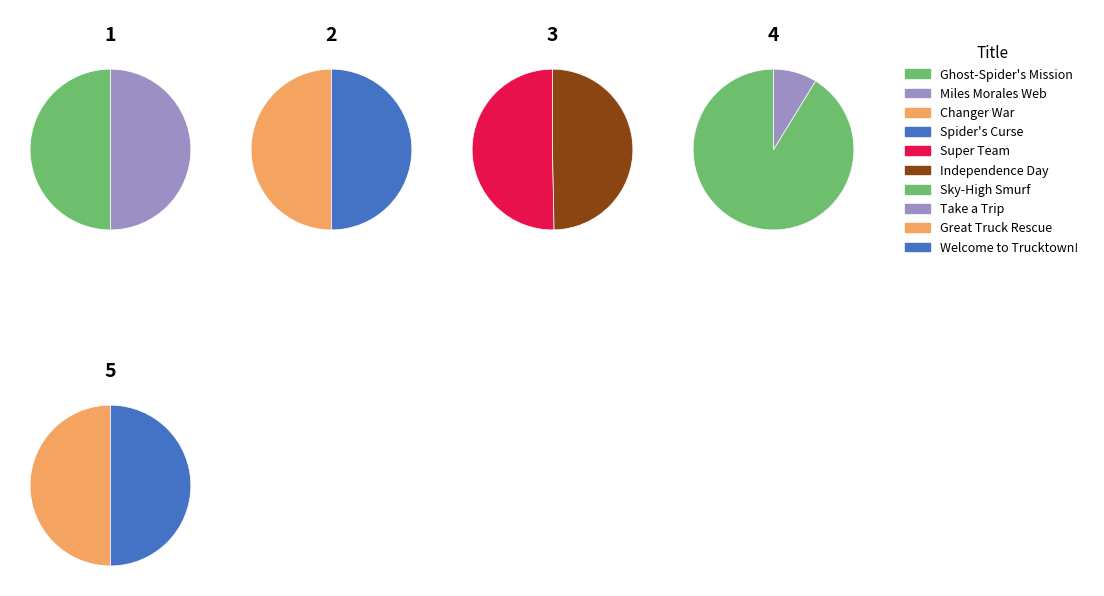

Rank the categories by value from lowest to highest.

Welcome to Trucktown!, Great Truck Rescue, Take a Trip with Trucktown!, Miles Morales Untangles a Web, Ghost-Spider's Unbreakable Mission, Sky-High Smurf, Independence Day Resurgence, Super Team, Spider's Curse, Changer War